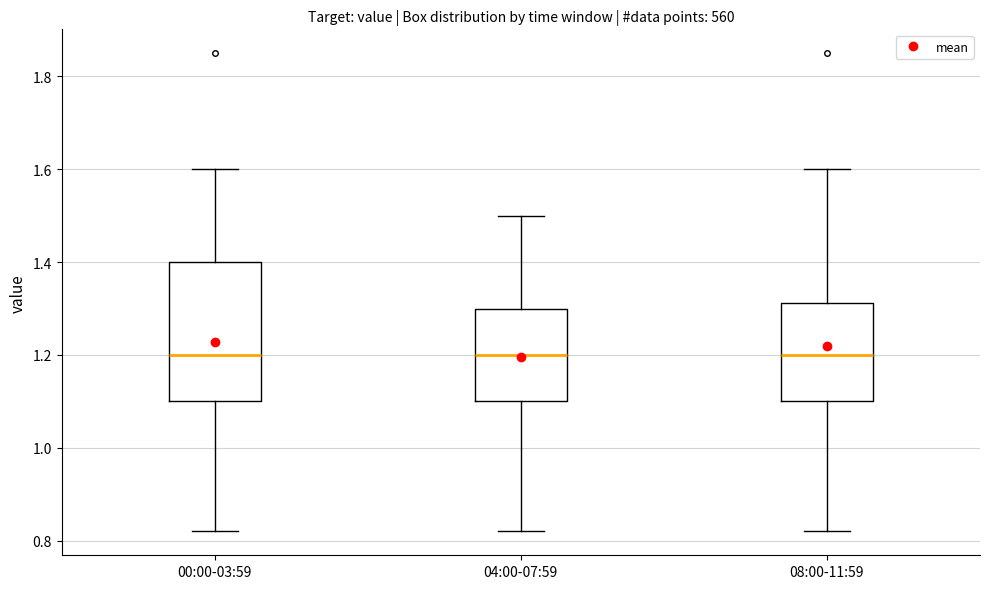

Reading left to right, read every box against the y-axis: the position of its median line, the range the box covers, and the ends of its whiskers. The values are not printed on the chart, so give them approximately, as read against the axis.

00:00-03:59: median 1.20, box 1.10 to 1.40, whiskers 0.82 to 1.60
04:00-07:59: median 1.20, box 1.10 to 1.30, whiskers 0.82 to 1.50
08:00-11:59: median 1.20, box 1.10 to 1.32, whiskers 0.82 to 1.60